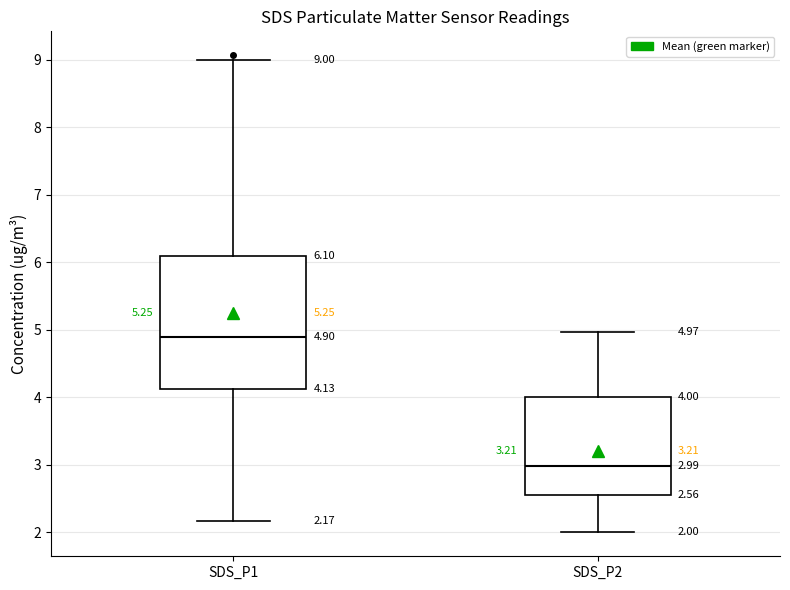

Comparing the boxes themselves (not the whiskers), which one is the tallest?

SDS_P1